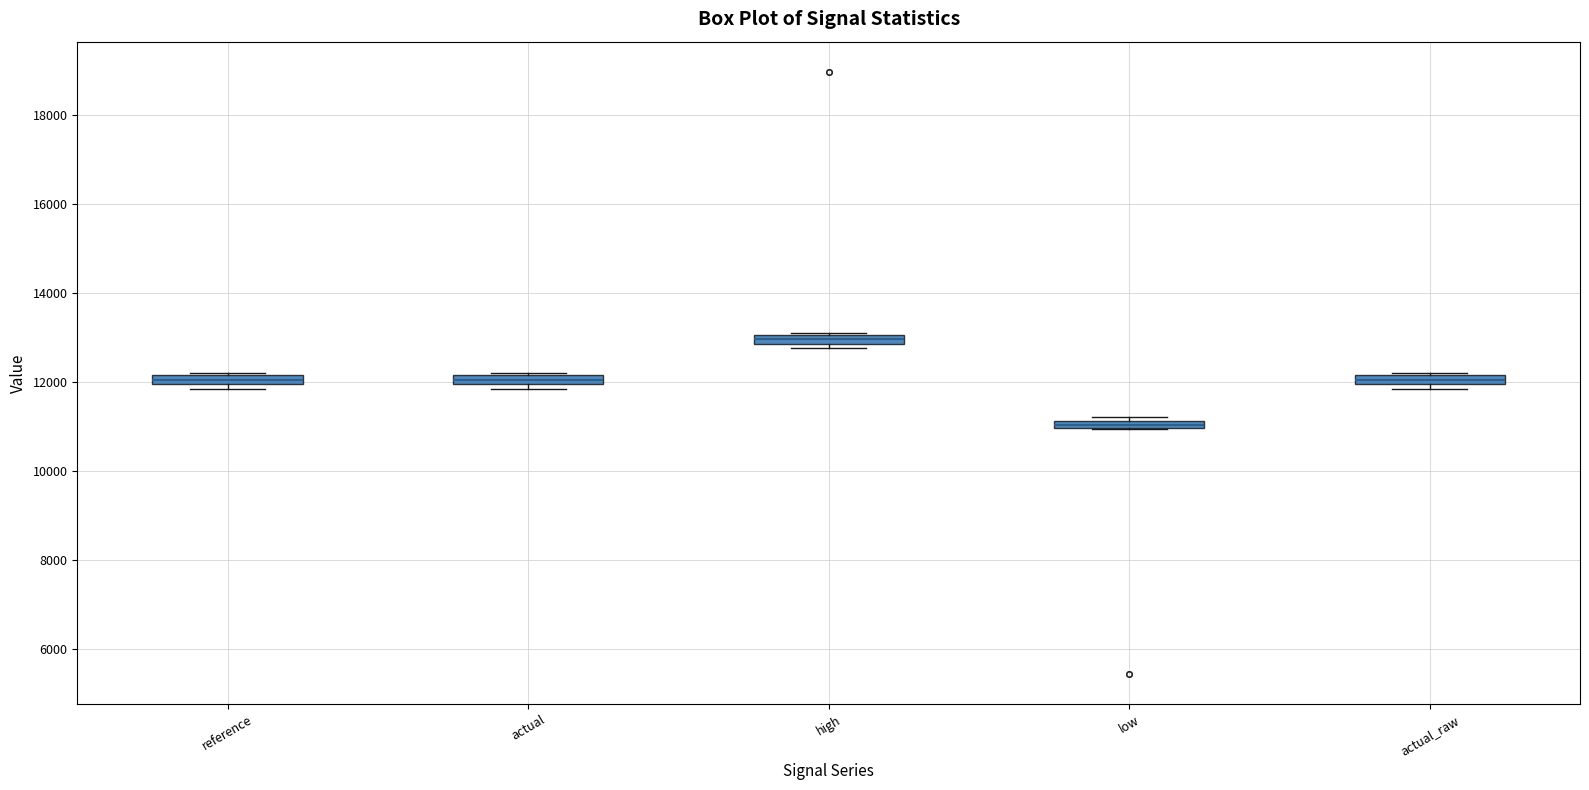

Which box's median line is the highest?

high